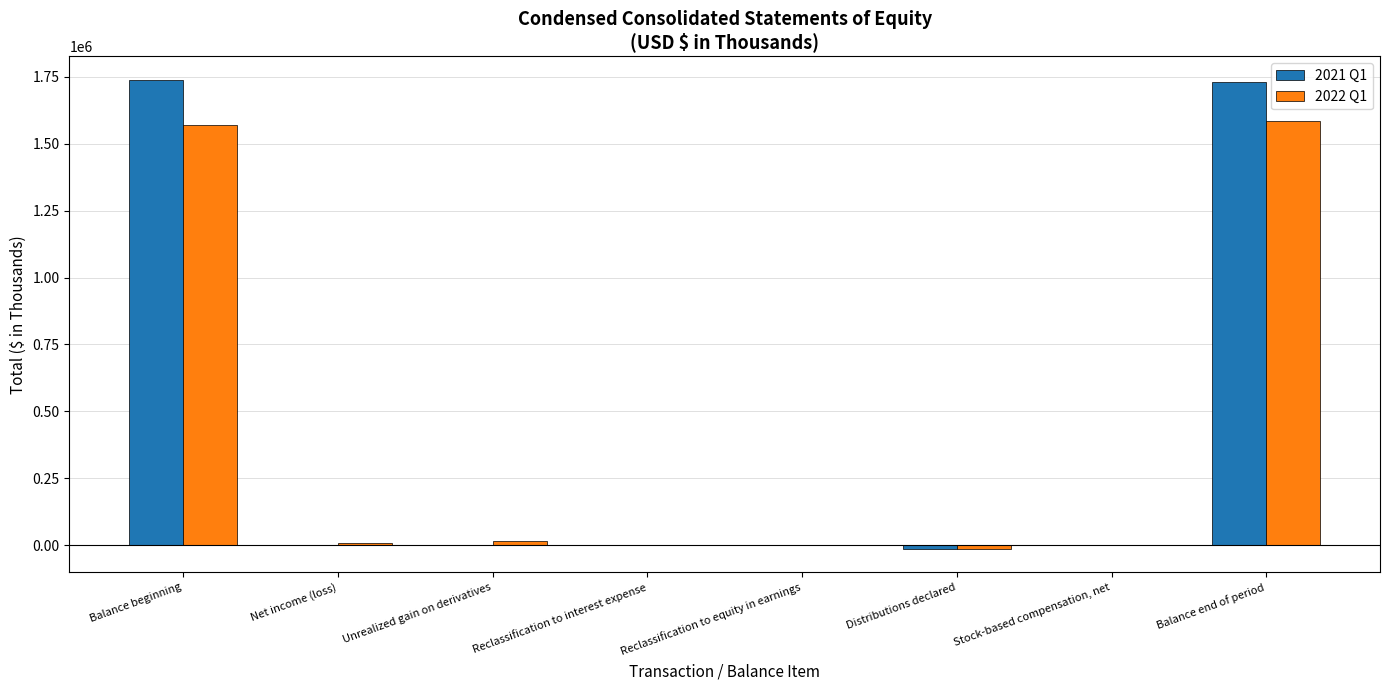

Is the value of 2021 Q1 at Distributions declared greater than the value of 2022 Q1 at Balance end of period?

No